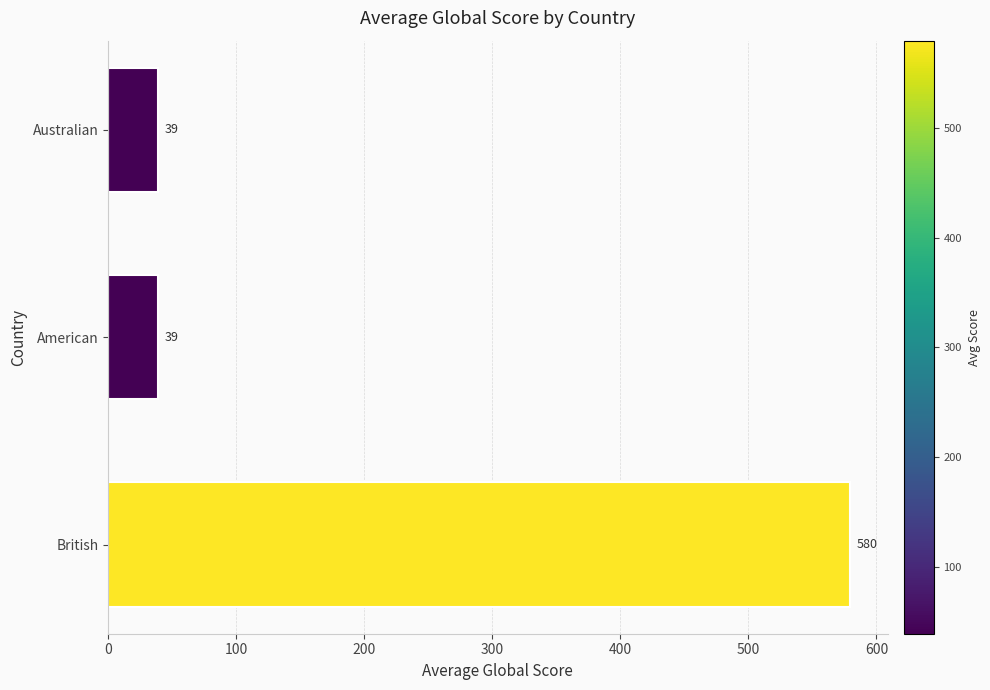

What is the minimum value shown in the chart?

39.0